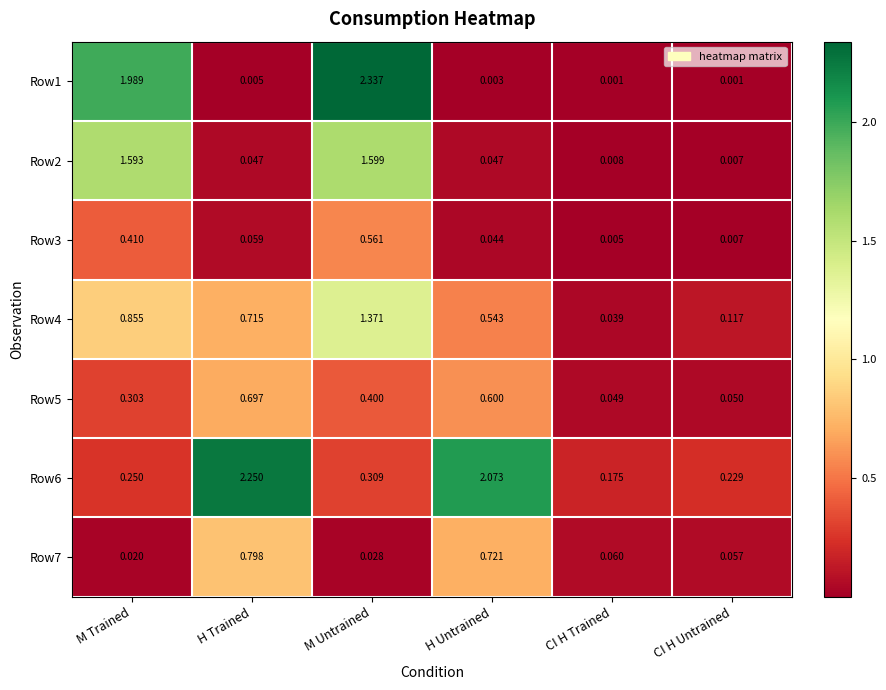

What is the total value across all series at H Untrained?

4.0